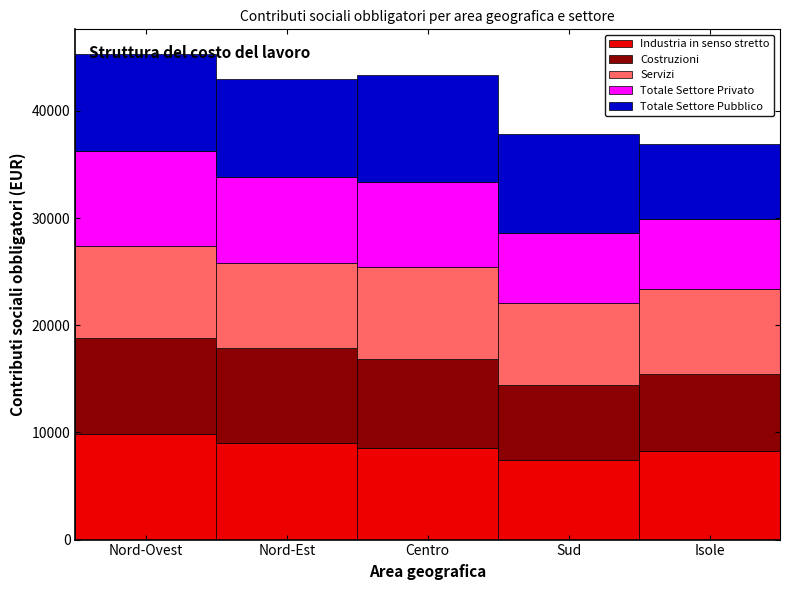

What is the total value across all series at Isole?

36917